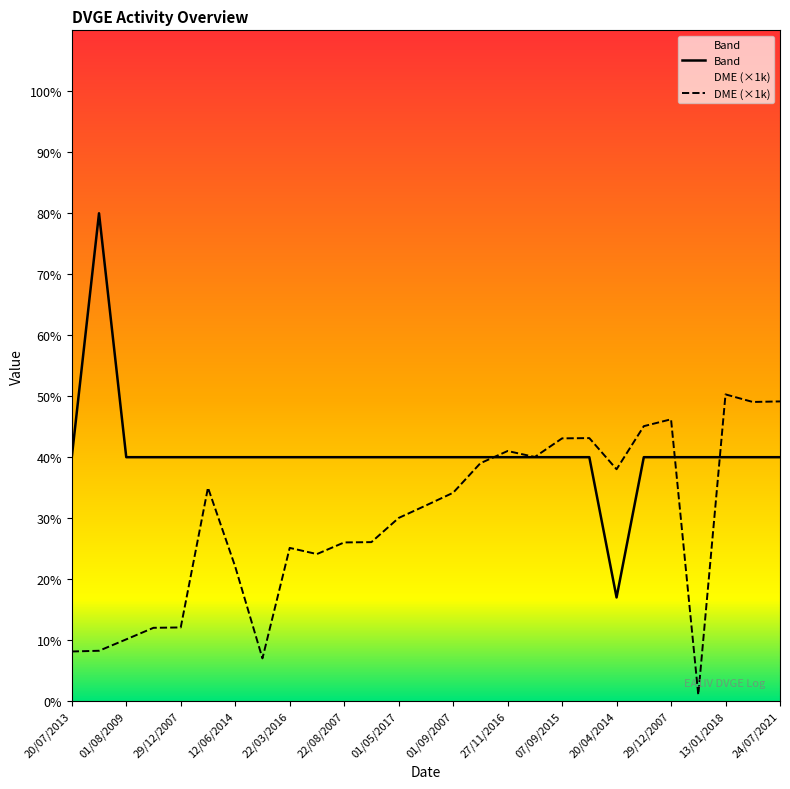

How many data points in DME are above 32?

14